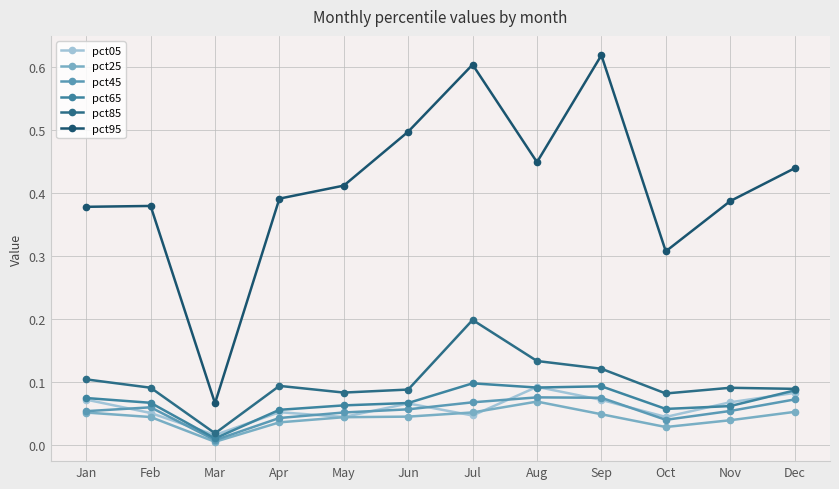

Reading right to left, transcribe all the data shown in this chart.

pct05: 0.1	0.1	0.0	0.1	0.1	0.0	0.1	0.0	0.1	0.0	0.1	0.1
pct25: 0.1	0.0	0.0	0.0	0.1	0.1	0.0	0.0	0.0	0.0	0.0	0.1
pct45: 0.1	0.1	0.0	0.1	0.1	0.1	0.1	0.1	0.0	0.0	0.1	0.1
pct65: 0.1	0.1	0.1	0.1	0.1	0.1	0.1	0.1	0.1	0.0	0.1	0.1
pct85: 0.1	0.1	0.1	0.1	0.1	0.2	0.1	0.1	0.1	0.0	0.1	0.1
pct95: 0.4	0.4	0.3	0.6	0.4	0.6	0.5	0.4	0.4	0.1	0.4	0.4